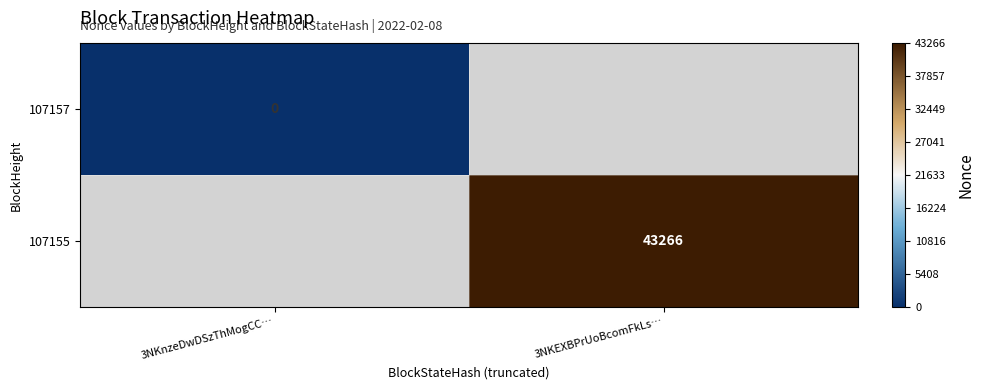

Is it true that 107155 equals 26955 at 3NKEXBPrUoBcomFkLs…?

False